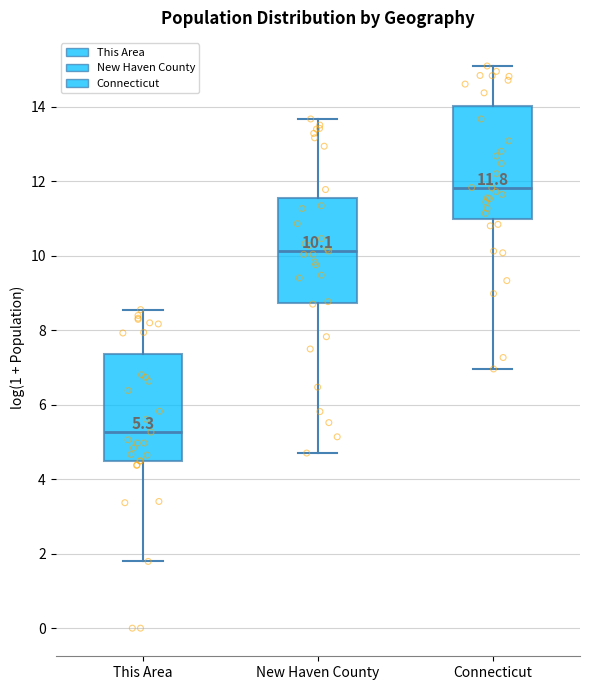

Which box has the highest median line?

Connecticut